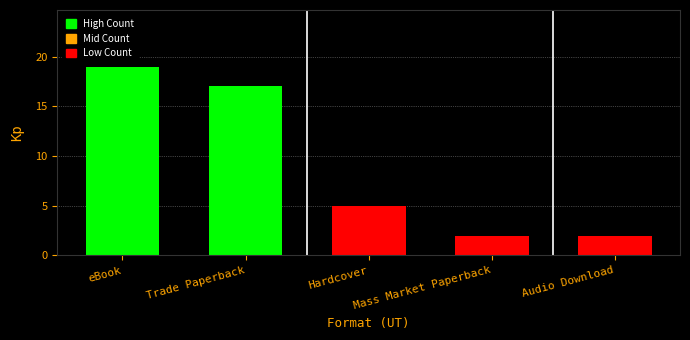

Where does the data first go above 5?

eBook